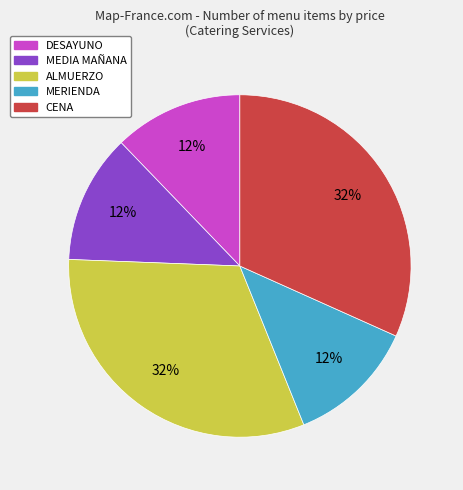

Count the number of slices in the pie.

5